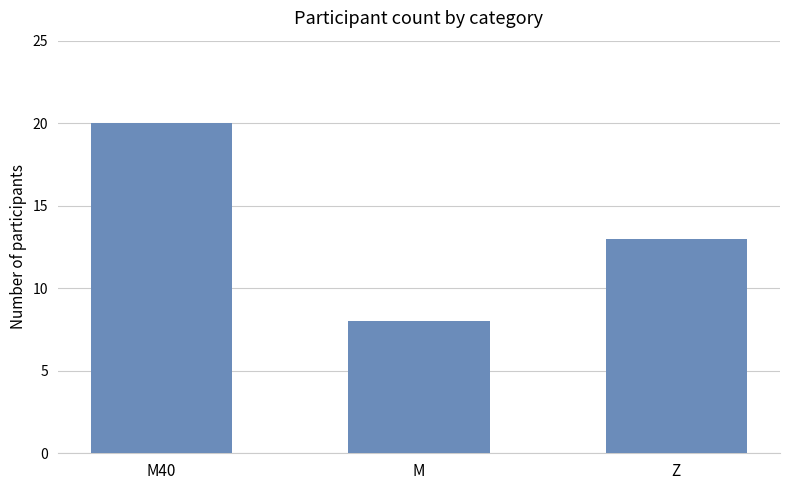

What value does the data have at Z?

13